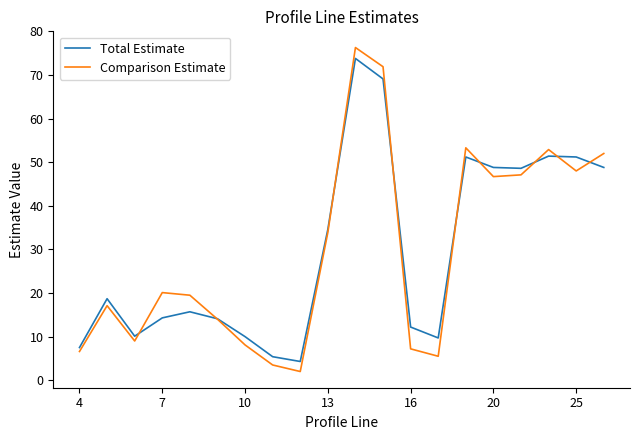

What is the highest value of the Comparison Estimate series?

76.3